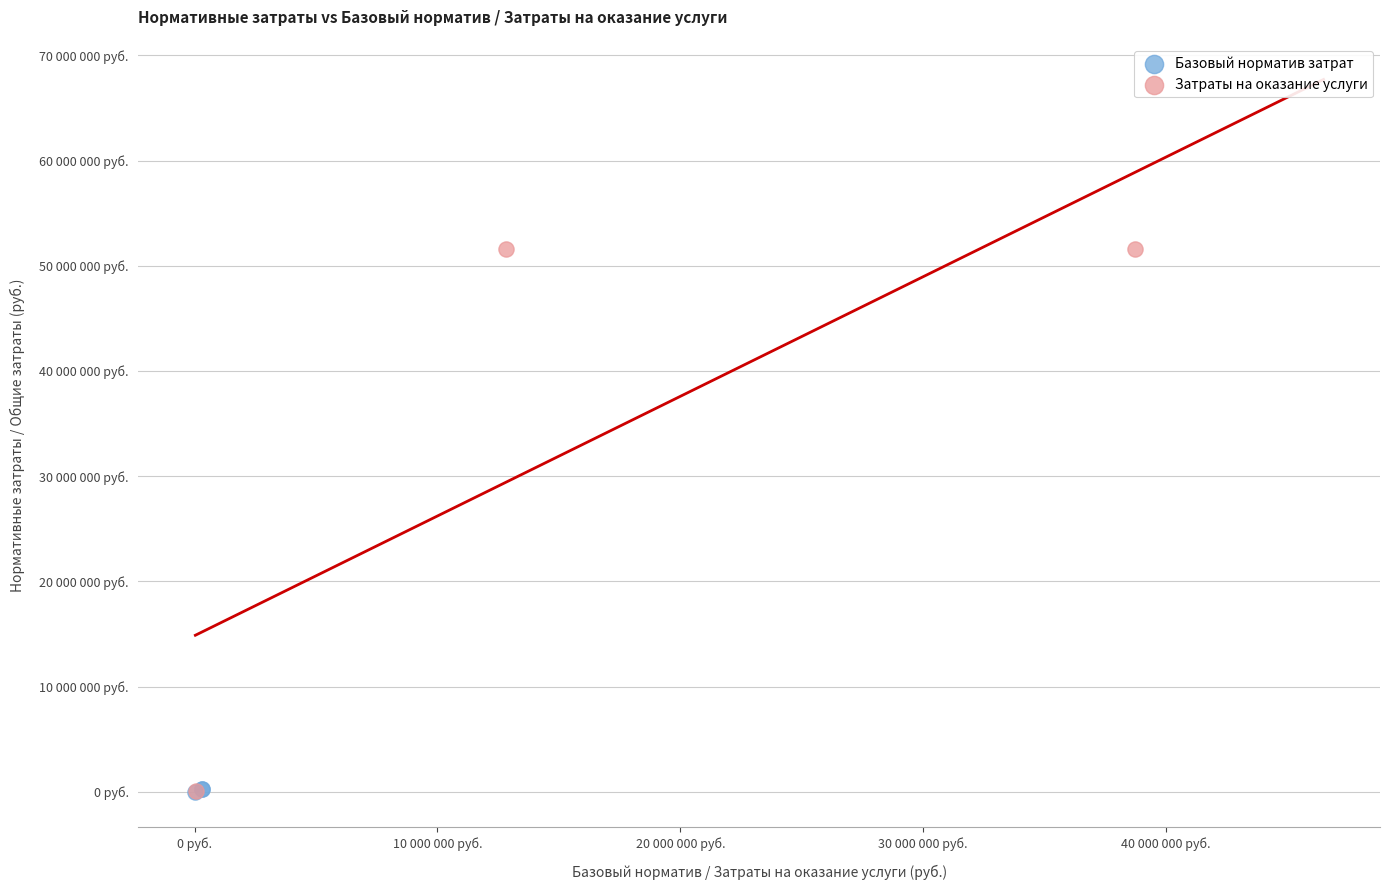

What are all the series names shown in the legend?

Базовый норматив затрат, Затраты на оказание услуги